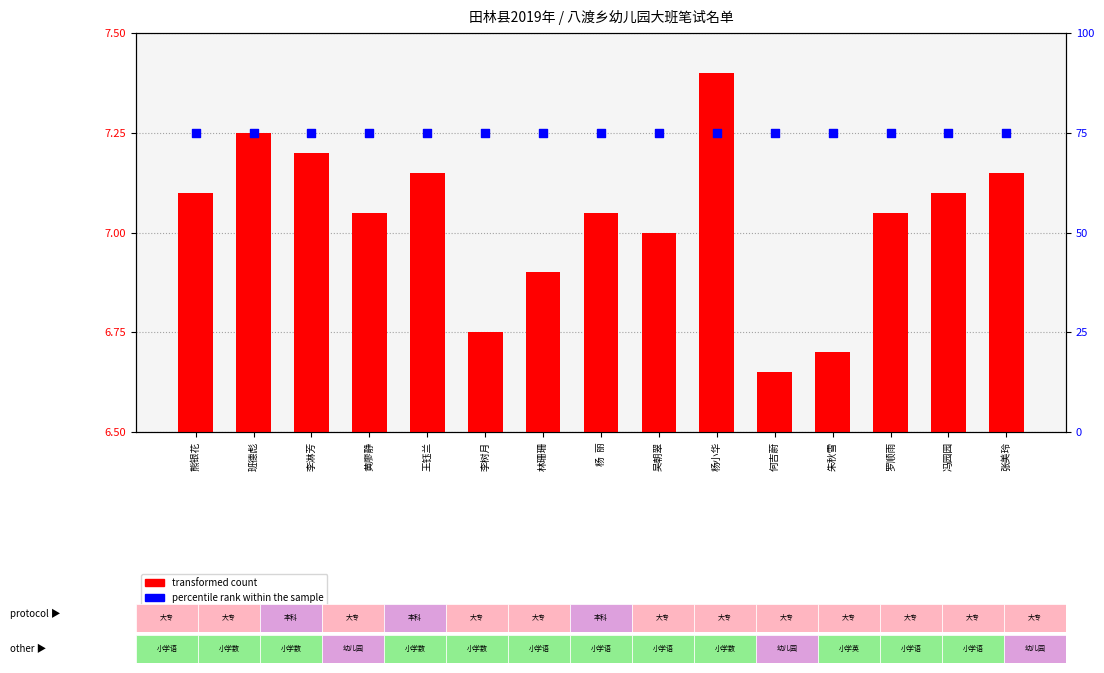

At which category is the sum across all series the highest?

杨小华